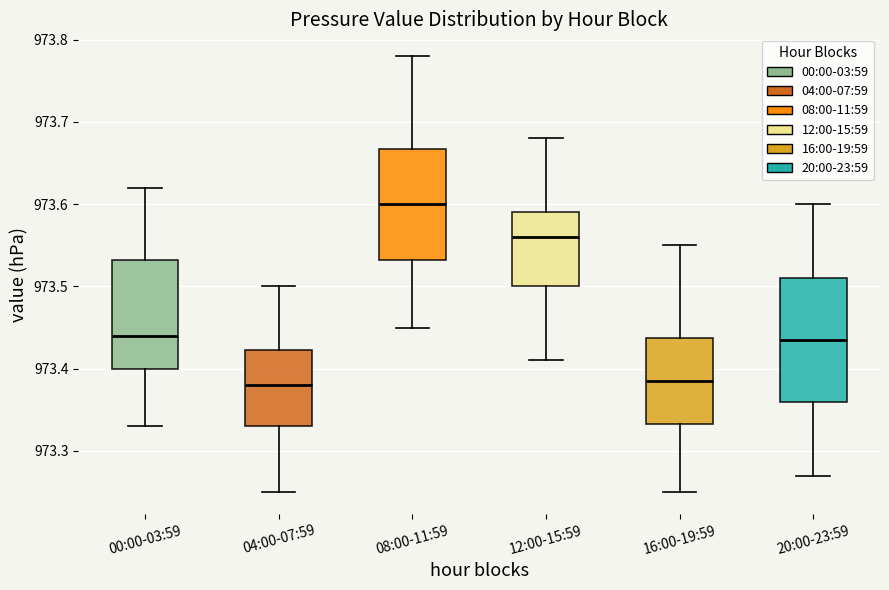

Reading left to right, read every box against the y-axis: the position of its median line, the range the box covers, and the ends of its whiskers. The values are not printed on the chart, so give them approximately, as read against the axis.

00:00-03:59: median 973.44, box 973.40 to 973.53, whiskers 973.33 to 973.62
04:00-07:59: median 973.38, box 973.33 to 973.42, whiskers 973.25 to 973.50
08:00-11:59: median 973.60, box 973.53 to 973.67, whiskers 973.45 to 973.78
12:00-15:59: median 973.56, box 973.50 to 973.59, whiskers 973.41 to 973.68
16:00-19:59: median 973.39, box 973.33 to 973.44, whiskers 973.25 to 973.55
20:00-23:59: median 973.44, box 973.36 to 973.51, whiskers 973.27 to 973.60